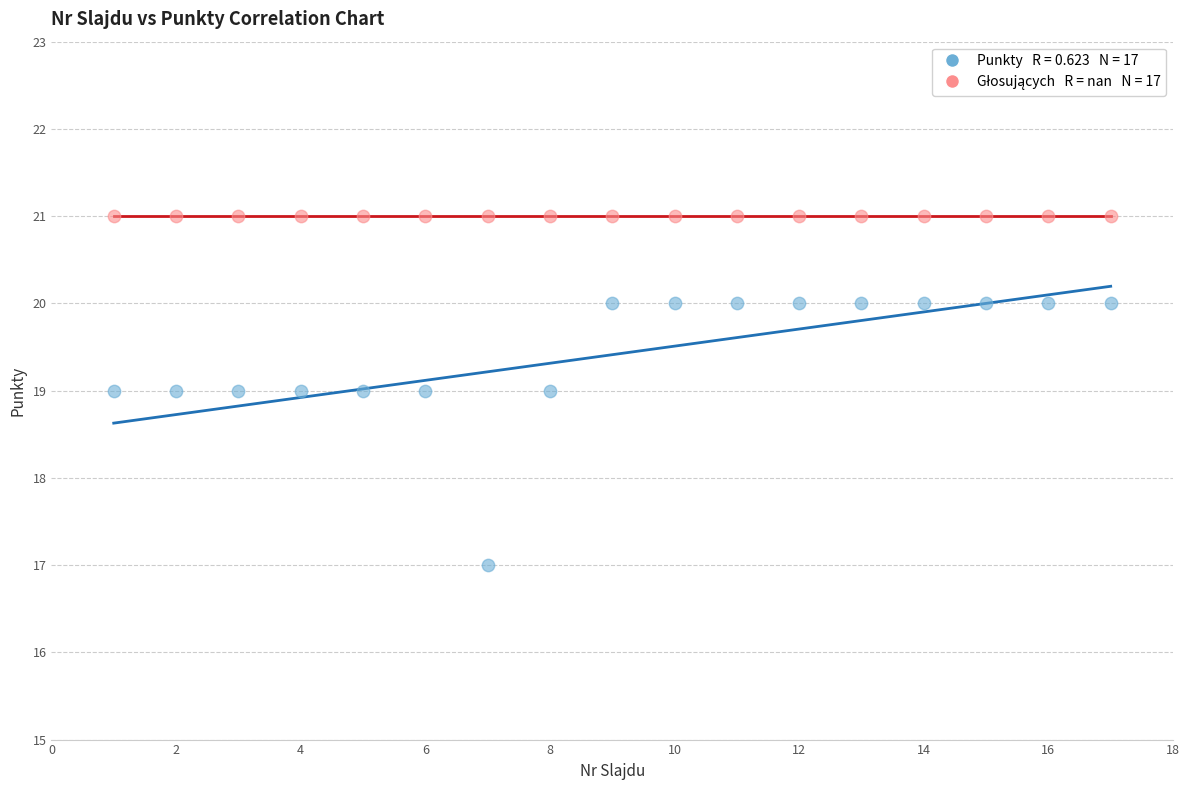

How many data points are displayed?

34